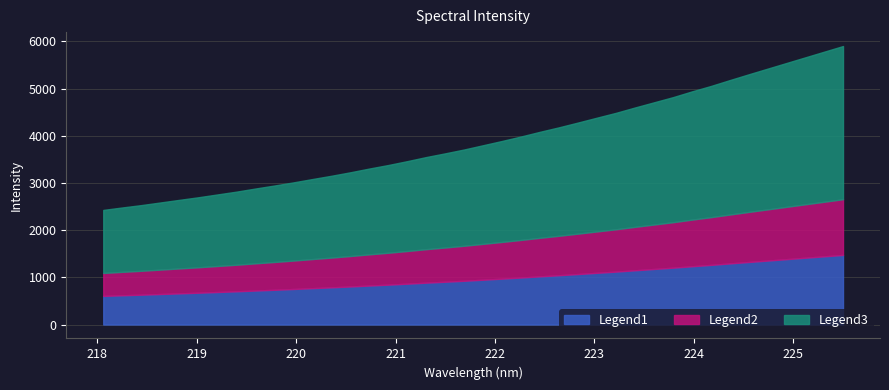

Reading left to right, what are all the values shown in this chart?

2427.9	2480.1	2530.1	2585.5	2641.2	2696.0	2755.5	2814.8	2881.0	2944.6	3011.0	3081.9	3151.2	3225.2	3304.6	3379.4	3461.5	3548.2	3626.9	3708.8	3799.4	3889.9	3984.5	4084.0	4178.8	4279.7	4383.2	4485.3	4598.5	4707.6	4816.8	4938.8	5053.7	5178.9	5300.0	5420.0	5540.0	5660.0	5780.0	5900.0